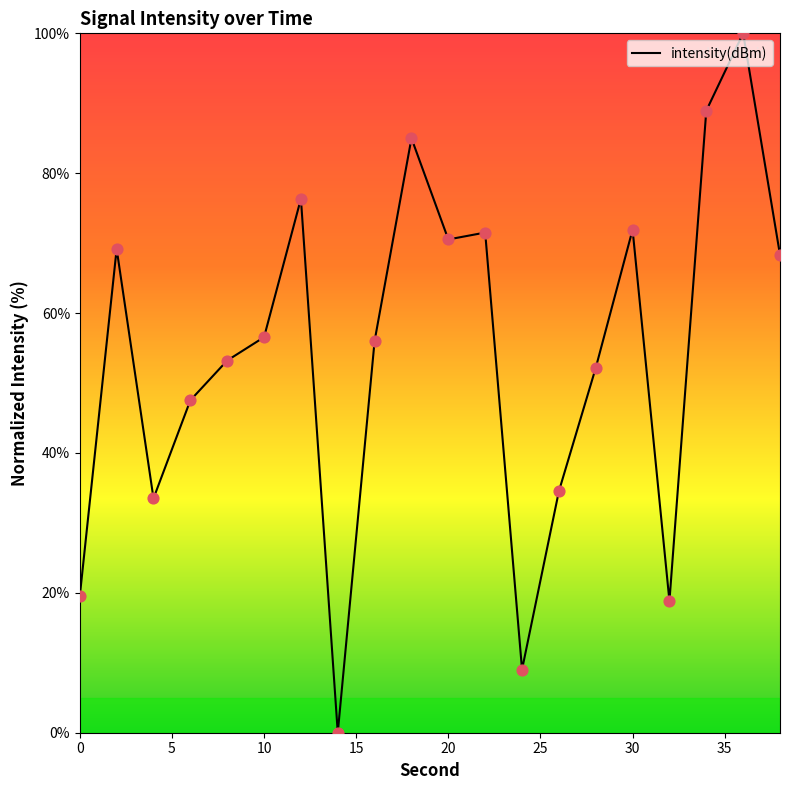

What is the greatest value displayed?

100.0